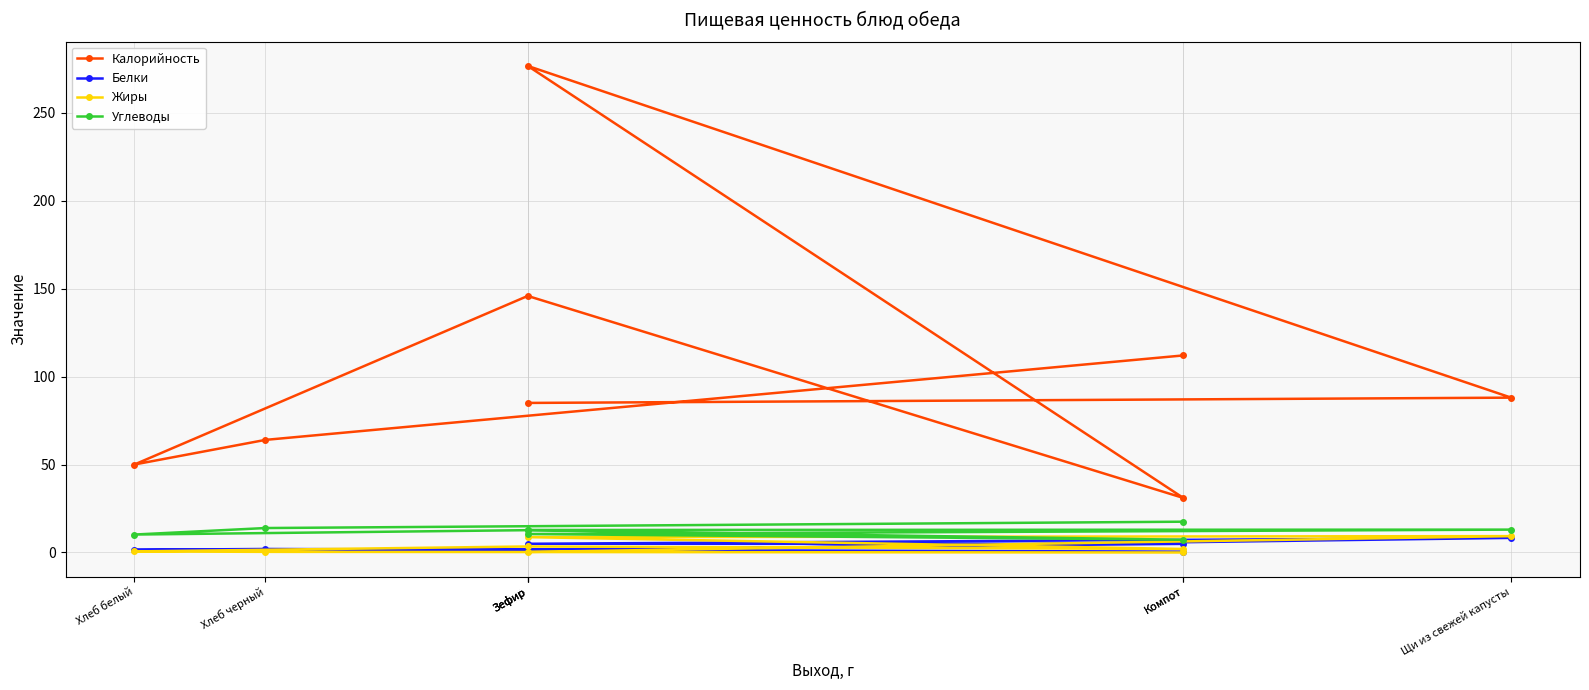

Reading left to right, extract all data points from this chart.

Калорийность: Зефир=85.0	Щи из свежей капусты=88.0	Зефир=276.5	Компот=31.0	Зефир=145.8	Хлеб белый=50.0	Хлеб черный=64.0	Компот=112.0
Белки: Зефир=0.9	Щи из свежей капусты=8.3	Зефир=5.0	Компот=4.9	Зефир=1.6	Хлеб белый=1.5	Хлеб черный=2.0	Компот=0.5
Жиры: Зефир=0.3	Щи из свежей капусты=9.3	Зефир=8.7	Компот=2.0	Зефир=3.4	Хлеб белый=0.6	Хлеб черный=0.4	Компот=0.0
Углеводы: Зефир=12.8	Щи из свежей капусты=13.0	Зефир=10.5	Компот=7.2	Зефир=12.7	Хлеб белый=10.2	Хлеб черный=13.9	Компот=17.5